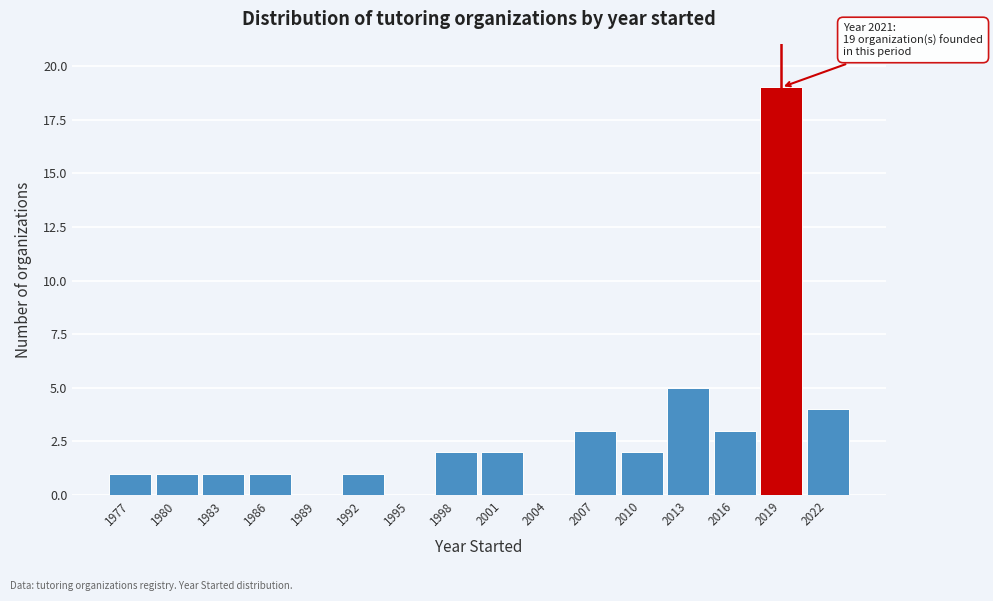

Reading left to right, extract all data points from this chart.

1977=1	1980=1	1983=1	1986=1	1989=0	1992=1	1995=0	1998=2	2001=2	2004=0	2007=3	2010=2	2013=5	2016=3	2019=19	2022=4